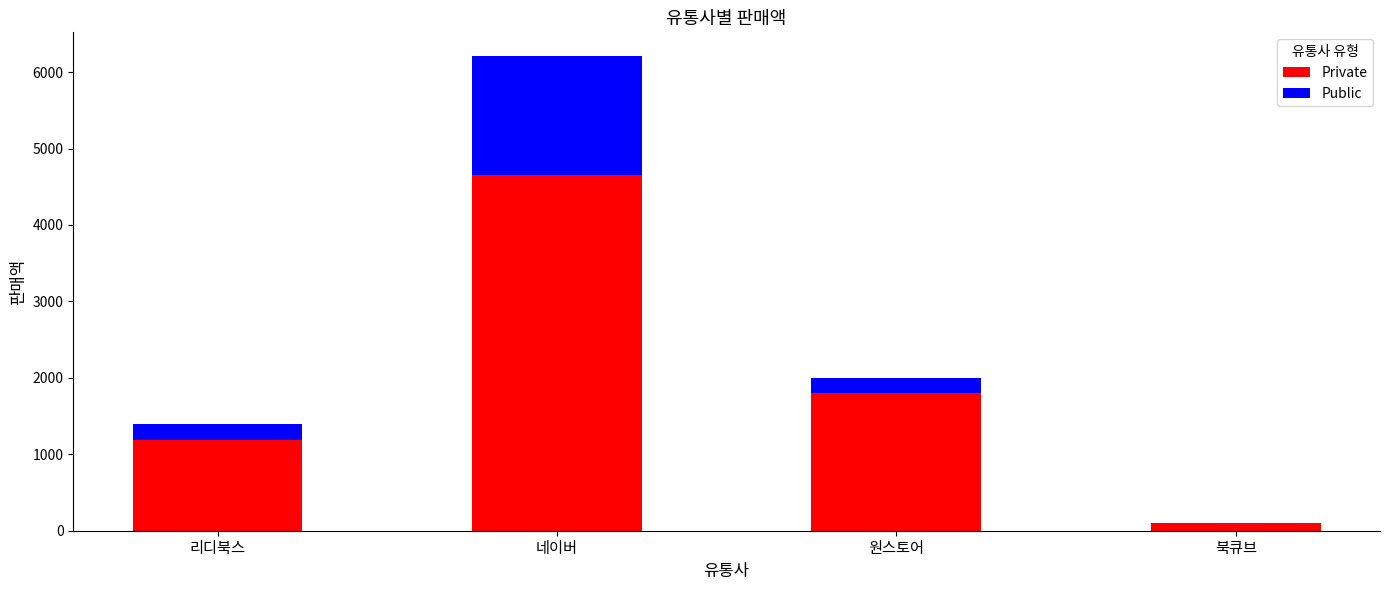

Is it true that Private equals 2616.2 at 네이버?

False